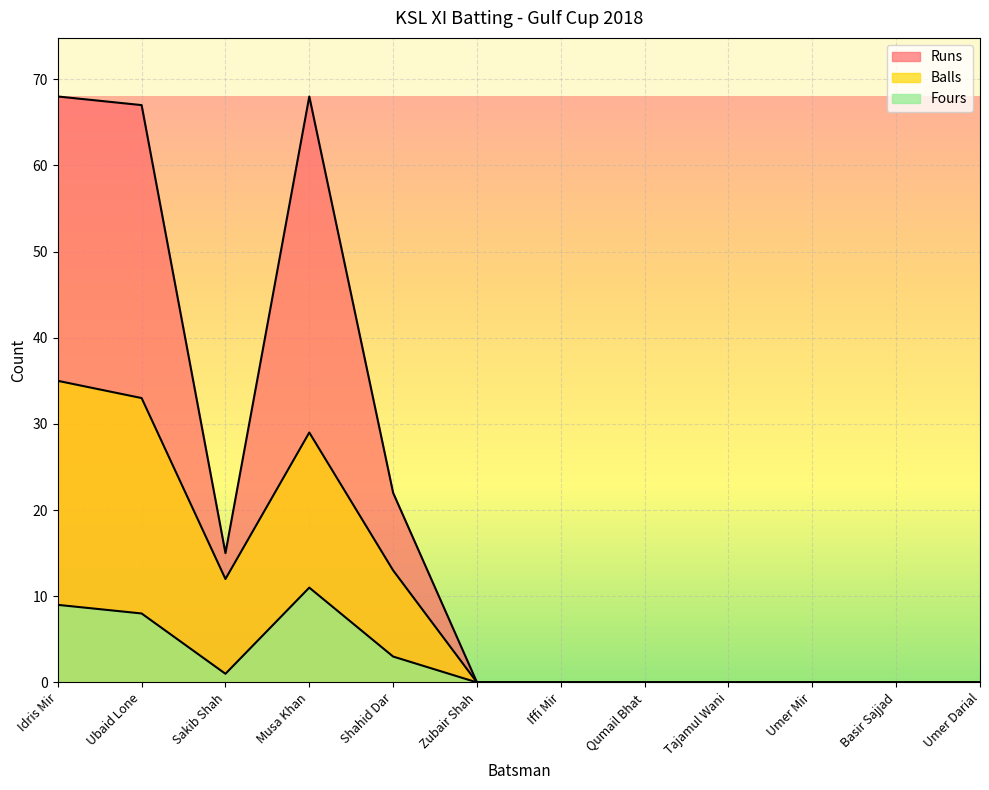

What is the approximate value of Runs at Musa Khan, to the nearest 10?

70